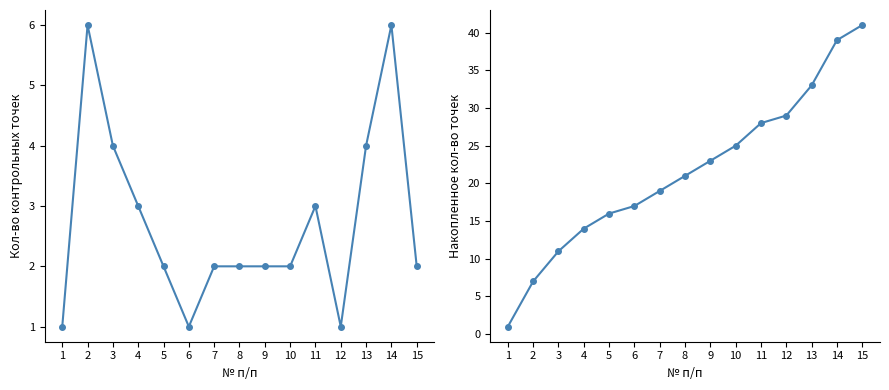

True or false: Накопленное кол-во точек and Кол-во контрольных точек cross at least once.

False